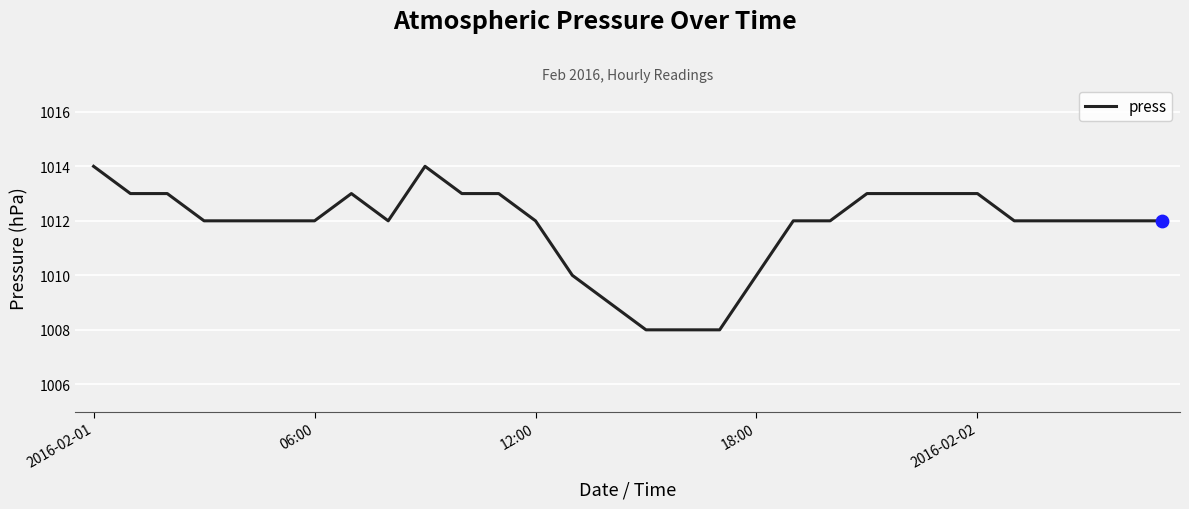

What is the minimum value shown in the chart?

1008